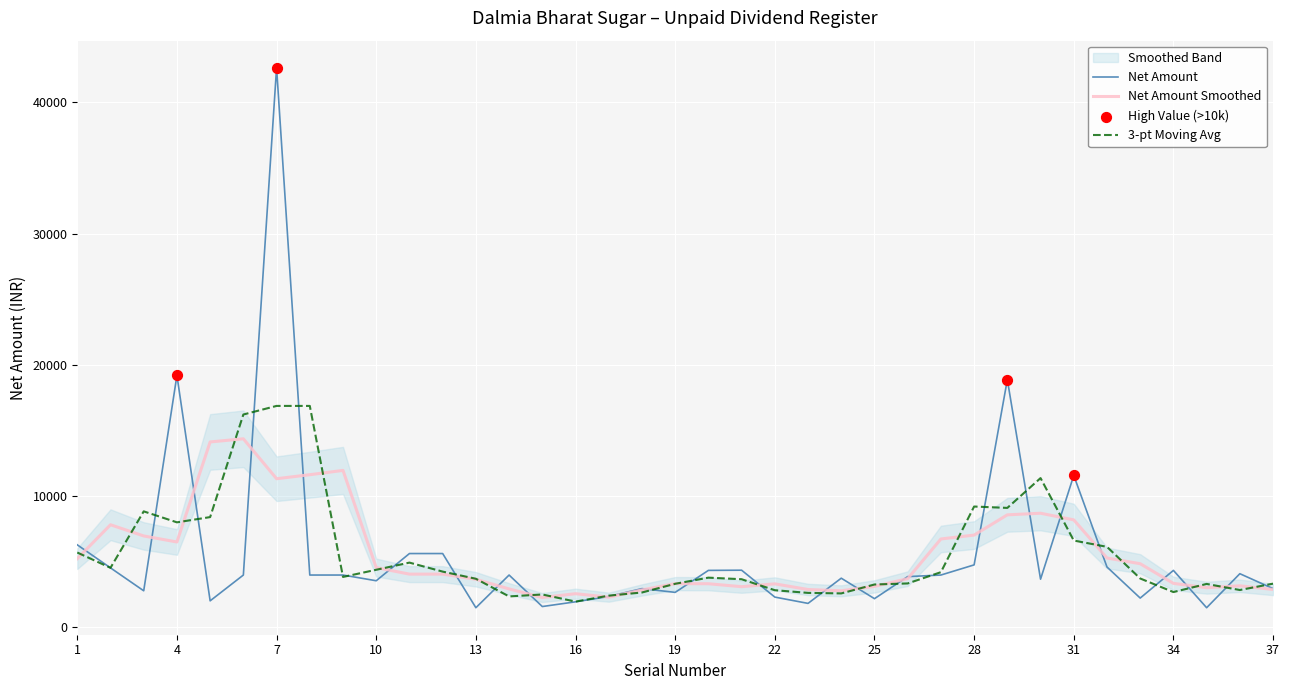

What is the change in value from 13 to 31?

+10080